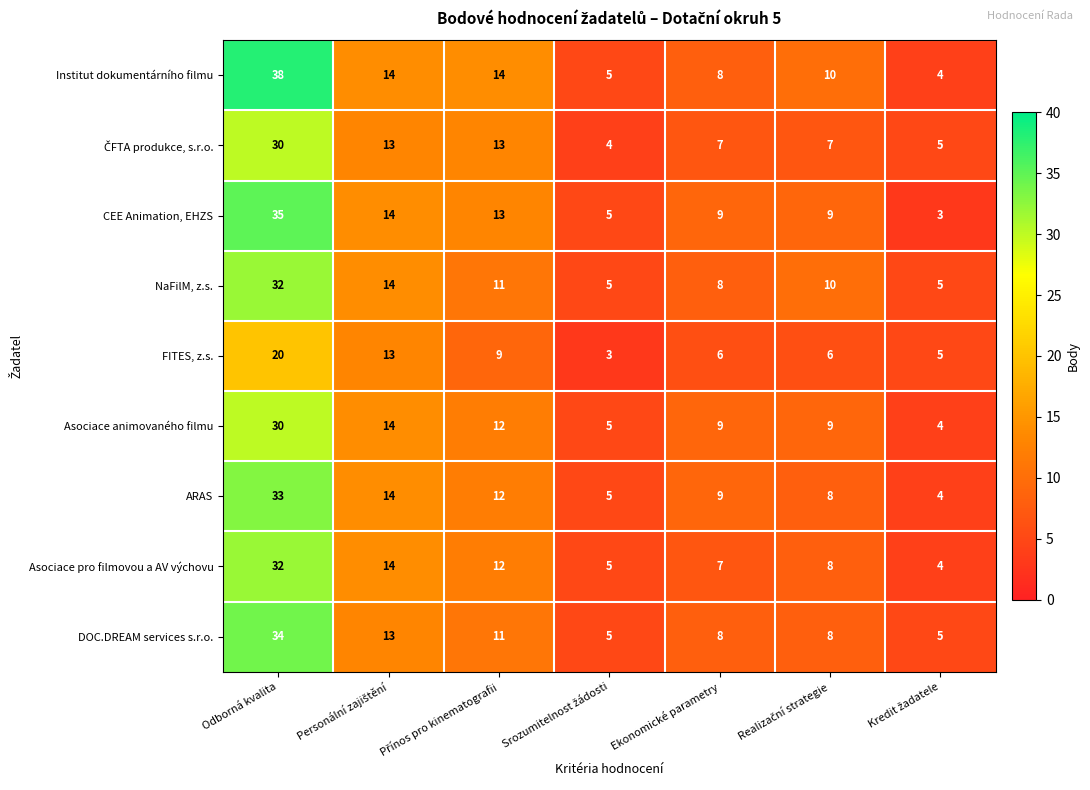

What is the minimum value shown in the chart?

3